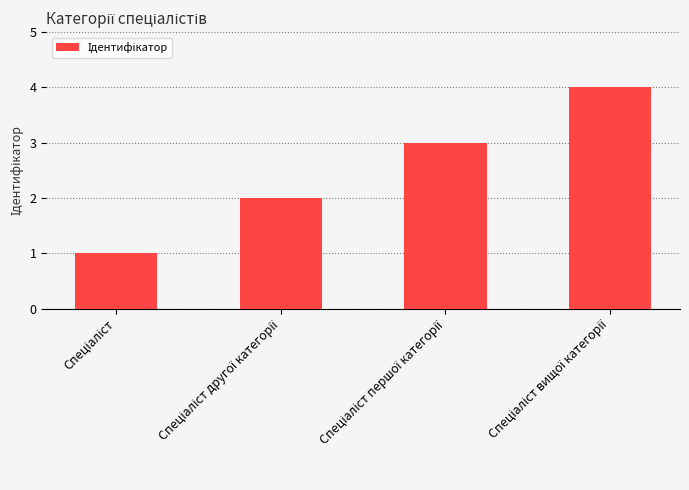

What is the minimum value shown in the chart?

1